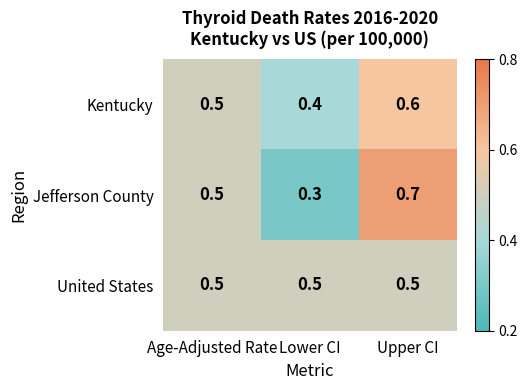

Reading left to right, list all the values displayed in this chart.

Kentucky: 0.5	0.4	0.6
Jefferson County: 0.5	0.3	0.7
United States: 0.5	0.5	0.5